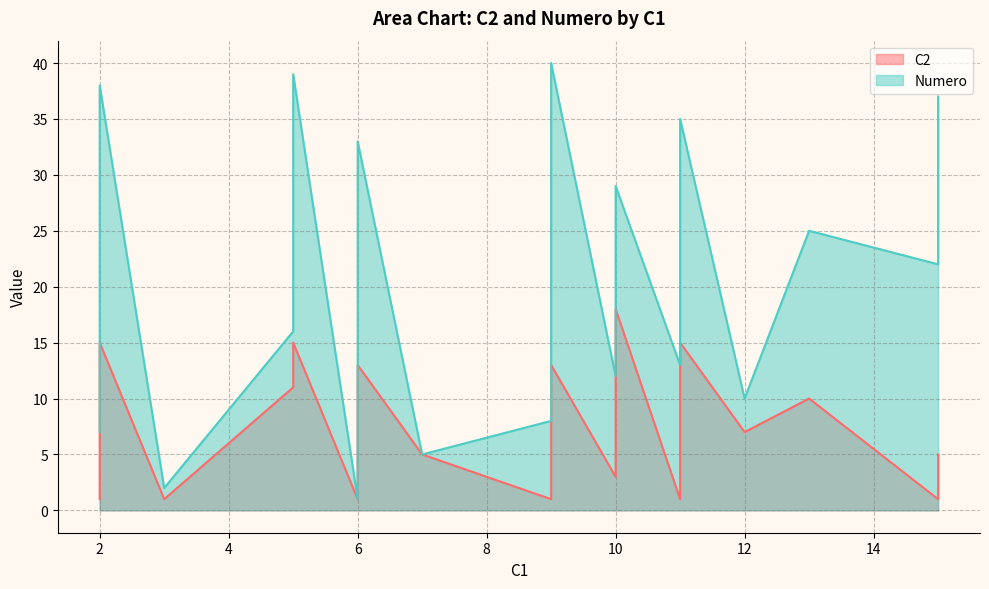

Rank the categories by C2 value from highest to lowest.

10, 5, 2, 11, 6, 9, 9, 9, 9, 11, 9, 2, 5, 9, 13, 6, 6, 9, 12, 11, 2, 11, 11, 11, 7, 15, 9, 6, 10, 15, 10, 6, 15, 3, 9, 2, 15, 6, 11, 9